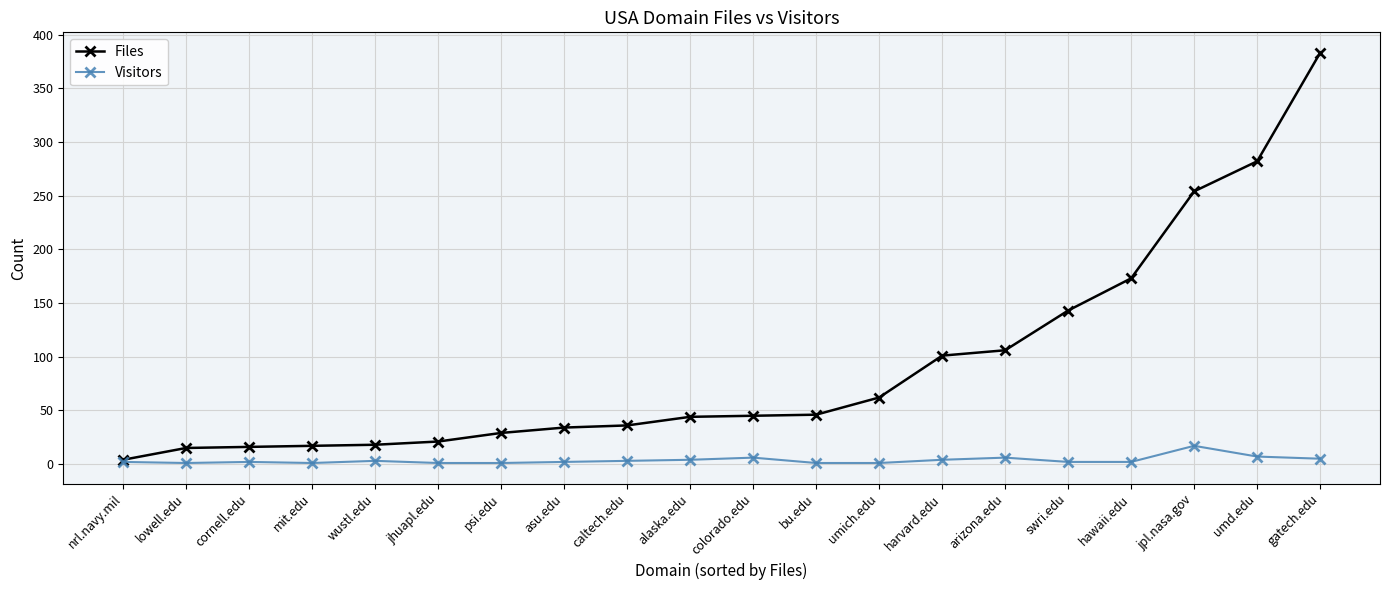

At which category is the sum across all series the highest?

gatech.edu